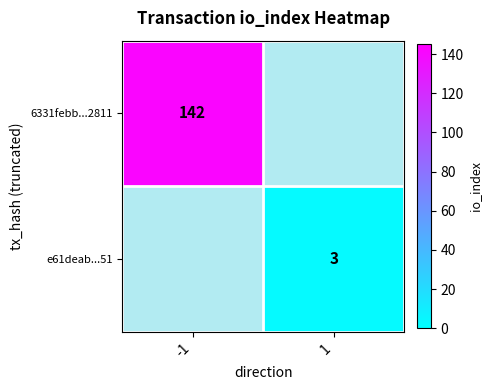

The value of e61deab...51 at 1 is 1. True or false?

False